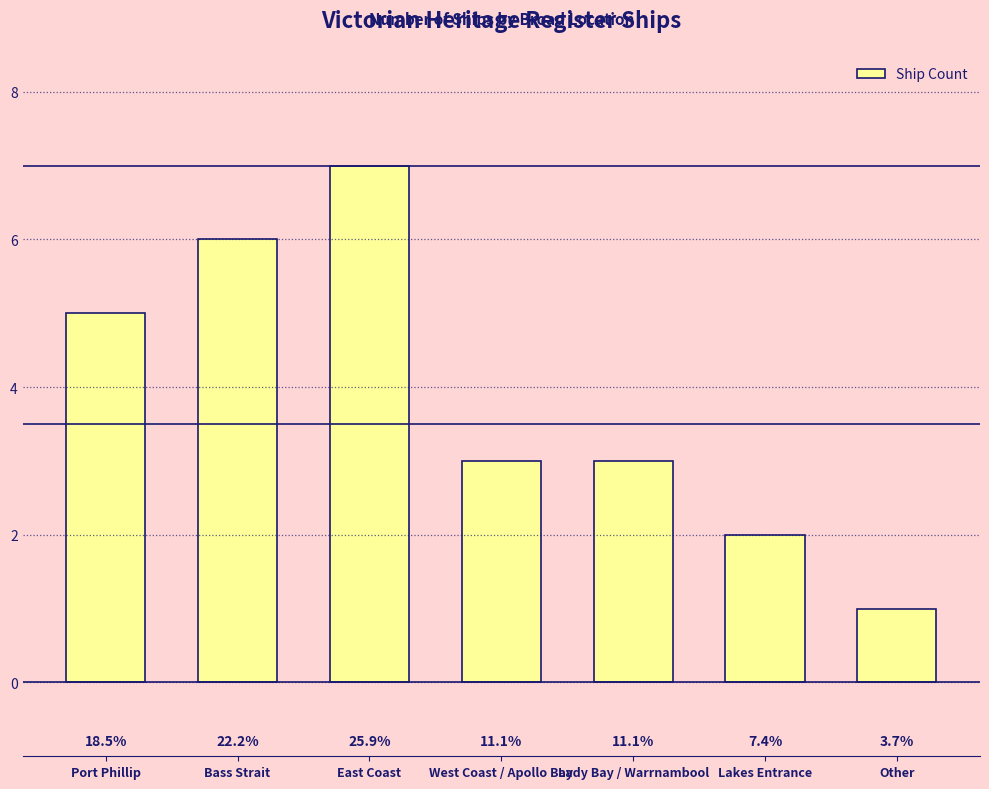

How many bars are there in total?

7